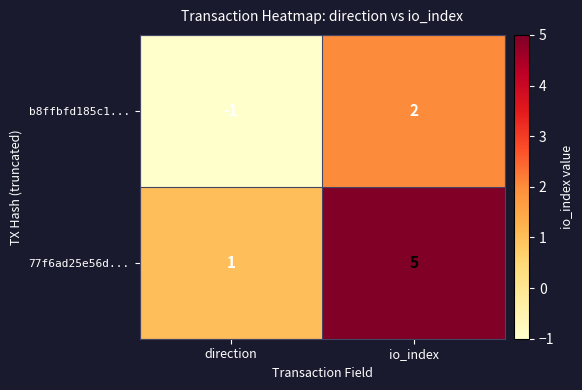

Rank the series by their maximum value, from lowest to highest.

b8ffbfd185c1..., 77f6ad25e56d...